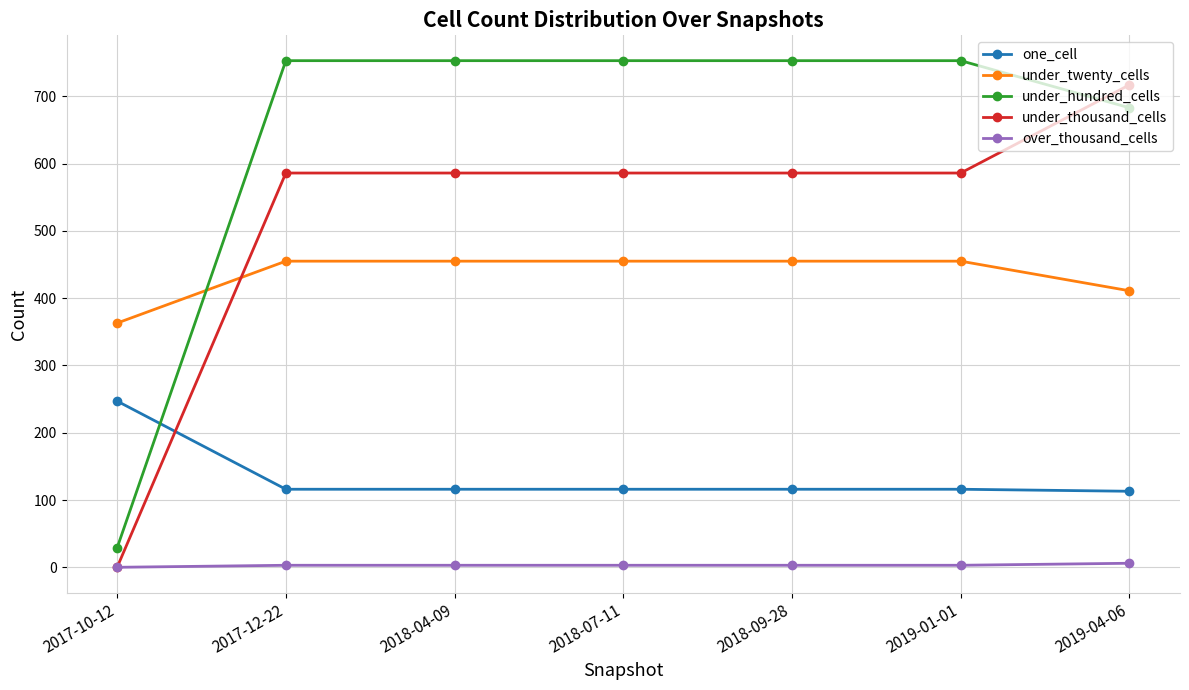

Count the number of categories in the chart.

7